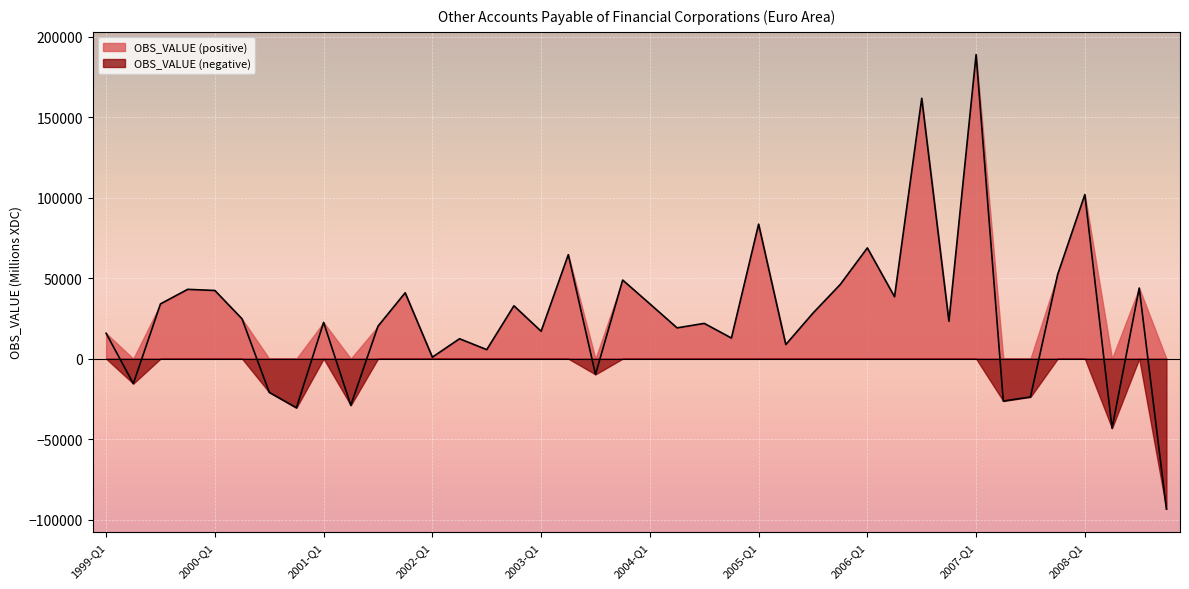

True or false: the data shows 36328.6 at 2006-Q4.

False